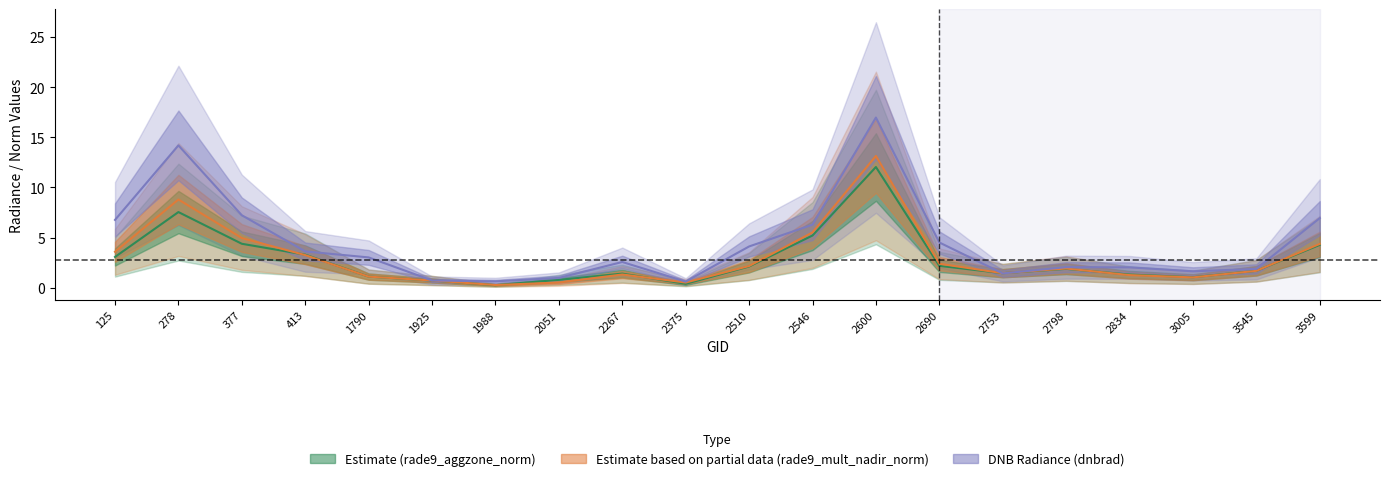

How many interior local peaks does the rade9_aggzone_norm series have?

4